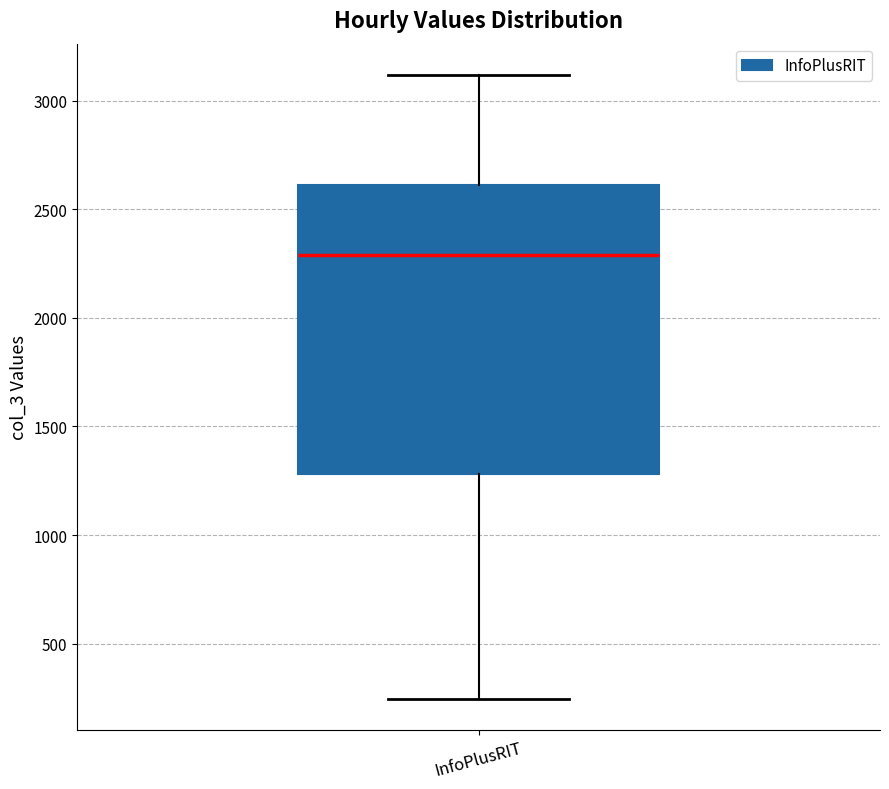

Where does the upper whisker of the box for InfoPlusRIT end on the y-axis? The values are not printed on the chart, so give them approximately, as read against the axis.

3100